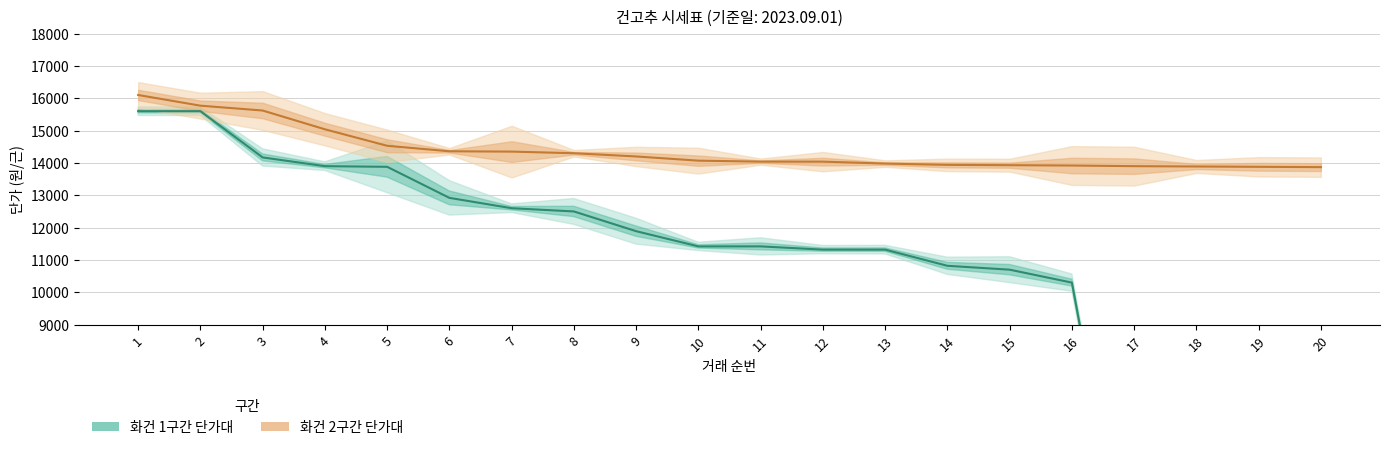

Reading right to left, what are all the values shown in this chart?

단가(근) - 화건(손꼭무) 1구간: 0	0	0	0	10300	10700	10820	11320	11320	11420	11420	11890	12500	12600	12920	13880	13900	14170	15600	15600
단가(근) - 화건(손꼭무) 2구간: 13870	13880	13890	13900	13920	13930	13940	13980	14040	14040	14070	14200	14300	14350	14360	14530	15040	15620	15770	16100